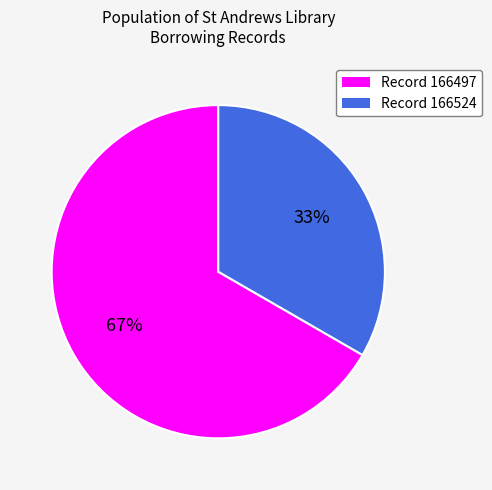

Is it true that Record 166524 is 19% of the pie?

False